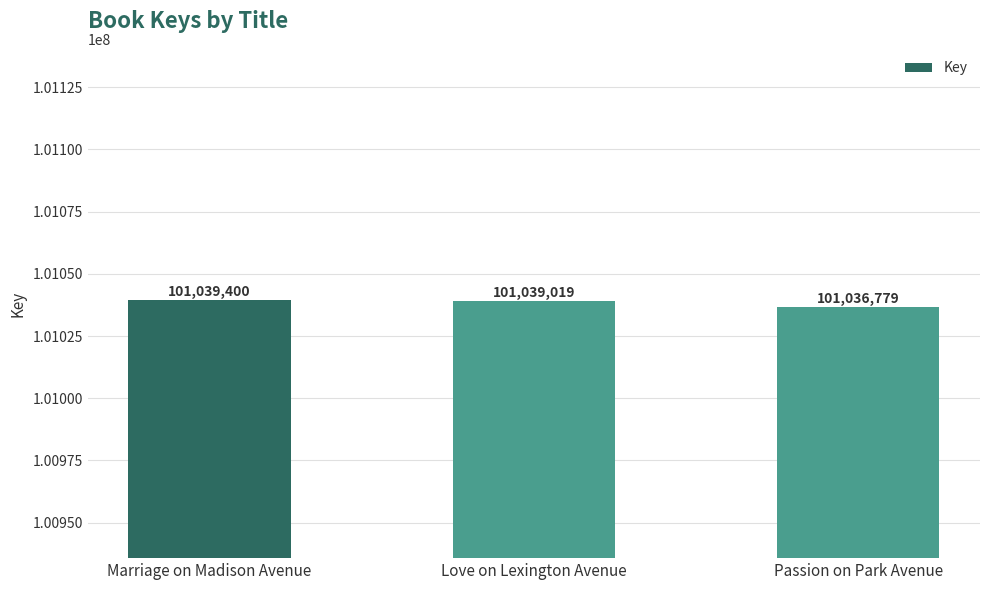

What is the label of the 1st bar from the right?

Passion on Park Avenue